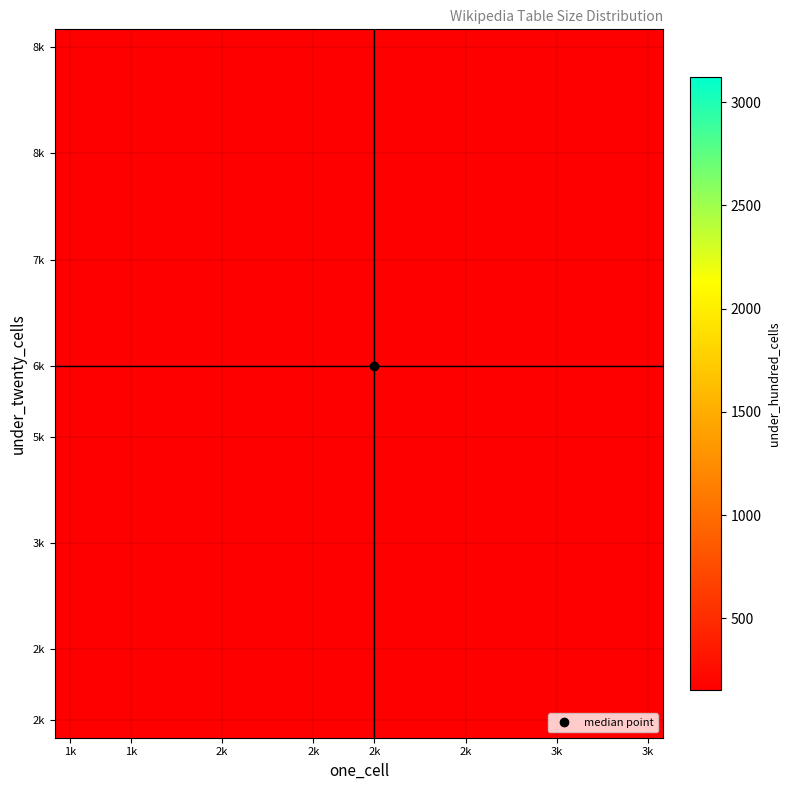

How many data points does each series have?

20